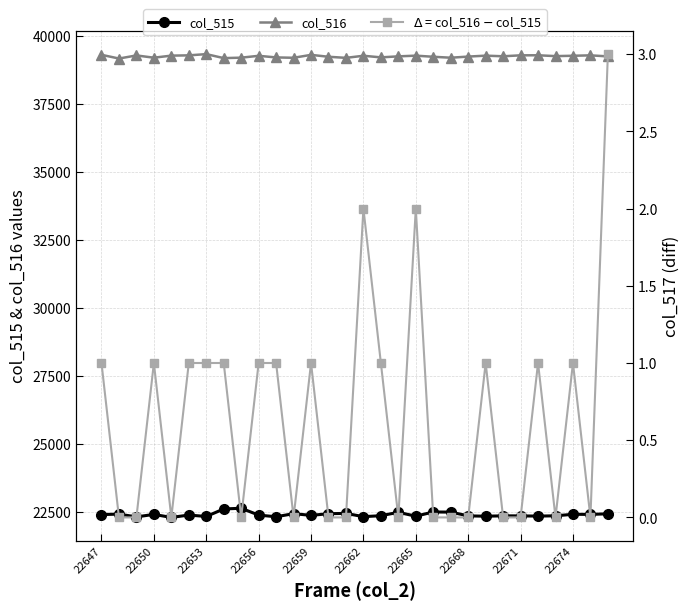

True or false: col_515 and col_517 (diff) intersect in this chart.

False